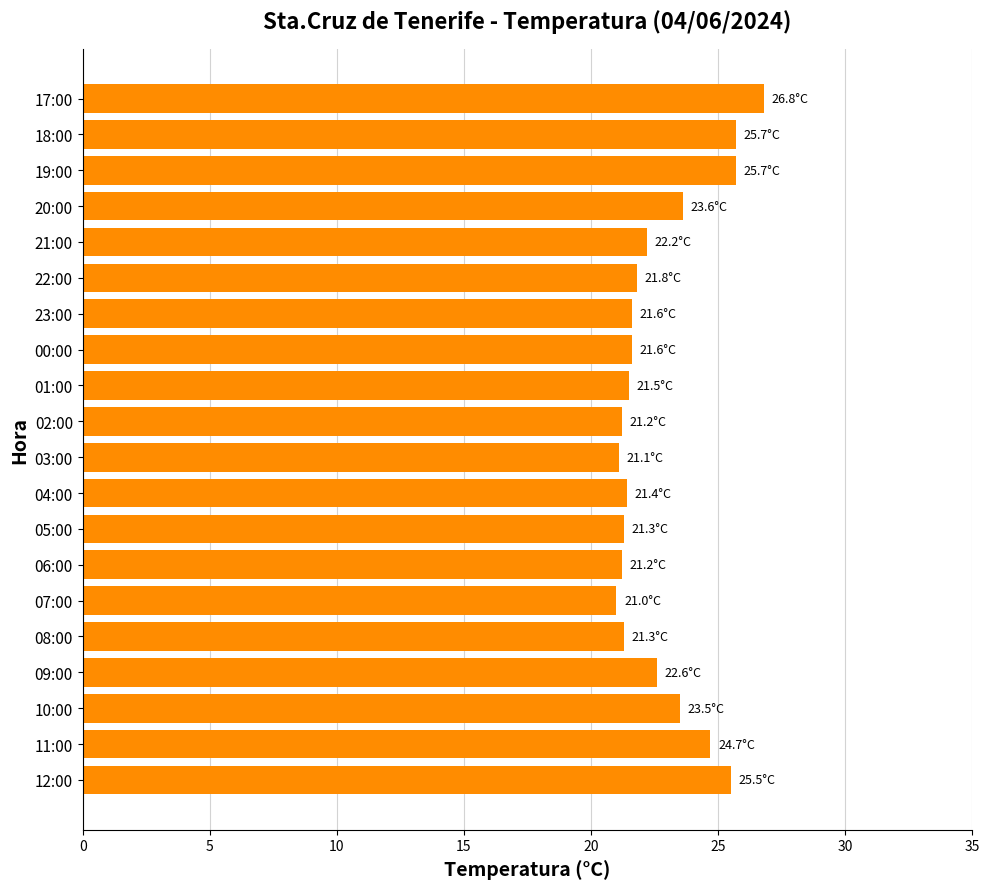

What is the ratio of the value at 21:00 to the value at 17:00?

0.8